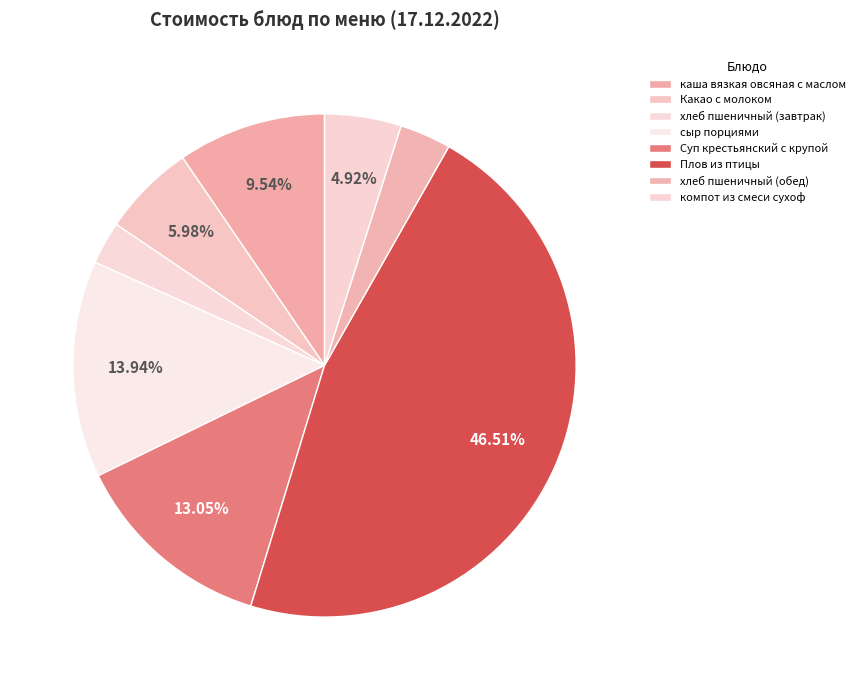

The хлеб пшеничный (завтрак) slice represents 3% of the pie. True or false?

True